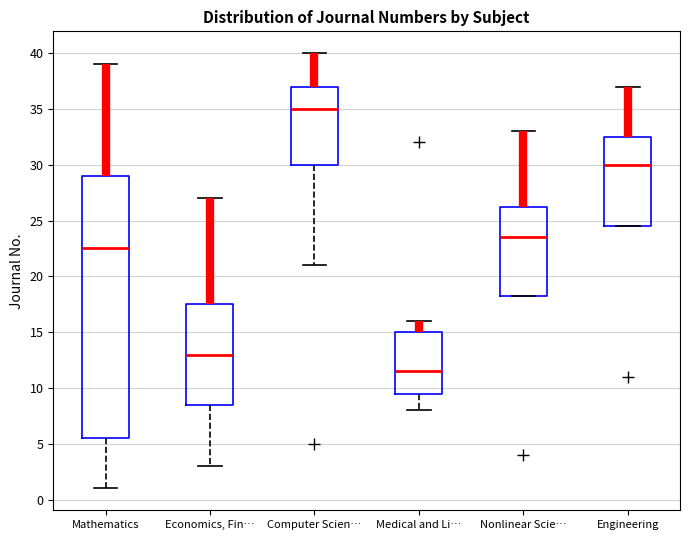

Where does the upper whisker of the box for Economics, Fin… end on the y-axis? The values are not printed on the chart, so give them approximately, as read against the axis.

27.0